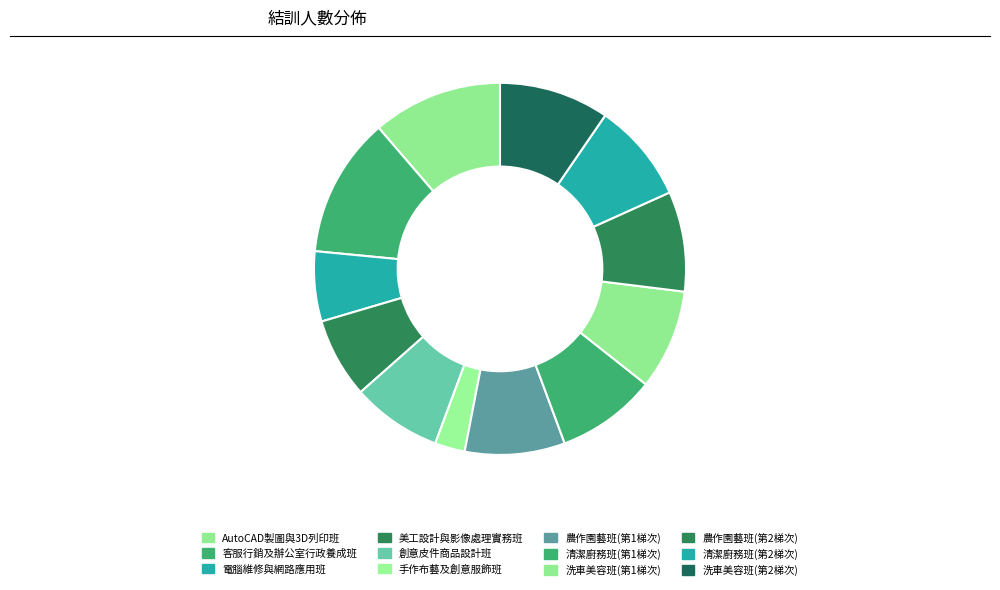

What percentage is the 美工設計與影像處理實務班 slice, to the nearest percent?

7%